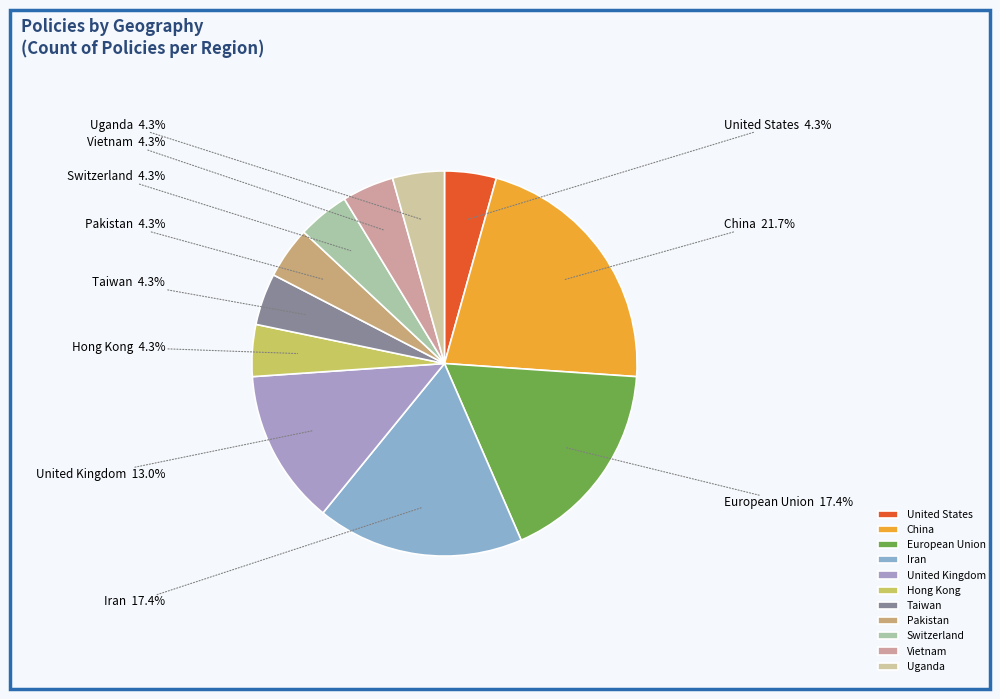

To the nearest percent, what is the average slice percentage?

9%